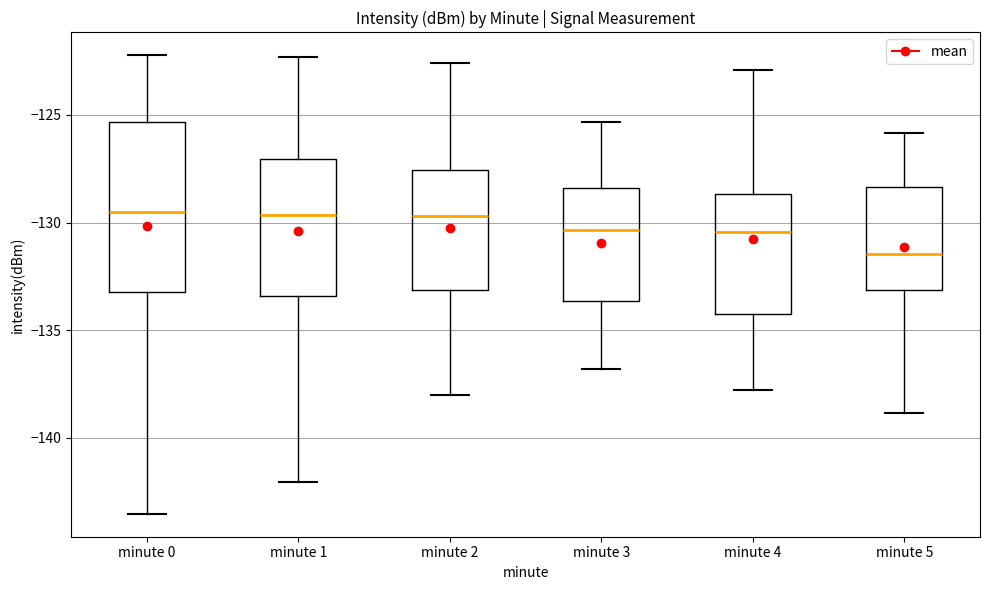

Comparing the boxes themselves (not the whiskers), which one is the tallest?

minute 0